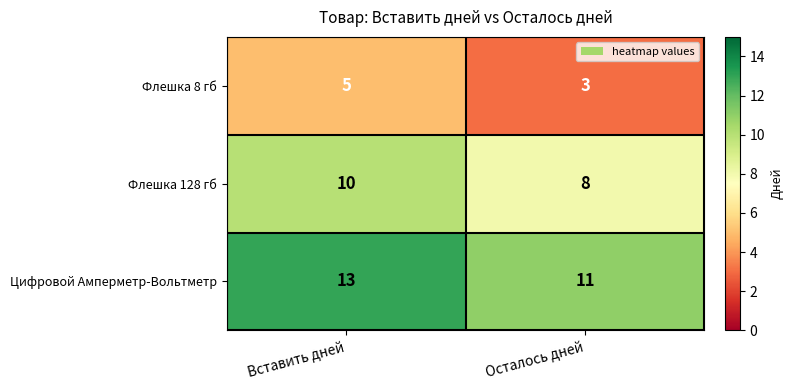

Rank the series at Осталось дней from highest to lowest value.

Цифровой Амперметр-Вольтметр, Флешка 128 гб, Флешка 8 гб